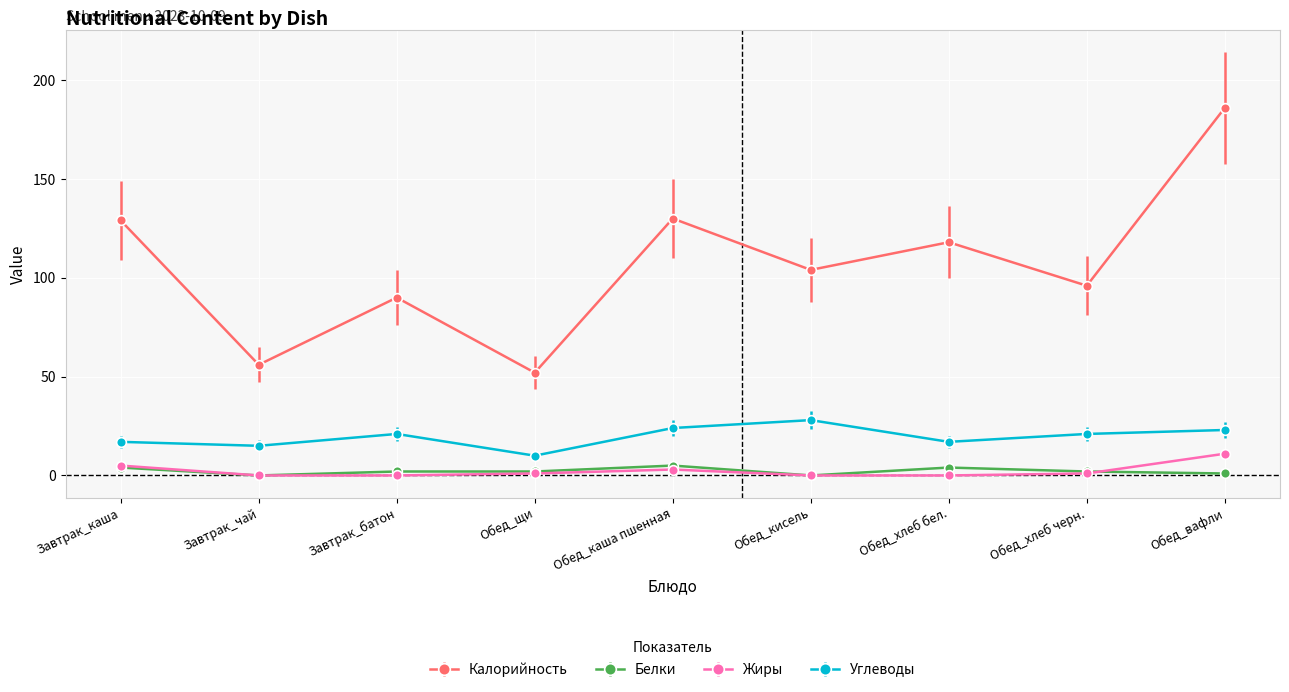

True or false: Жиры and Углеводы intersect in this chart.

False